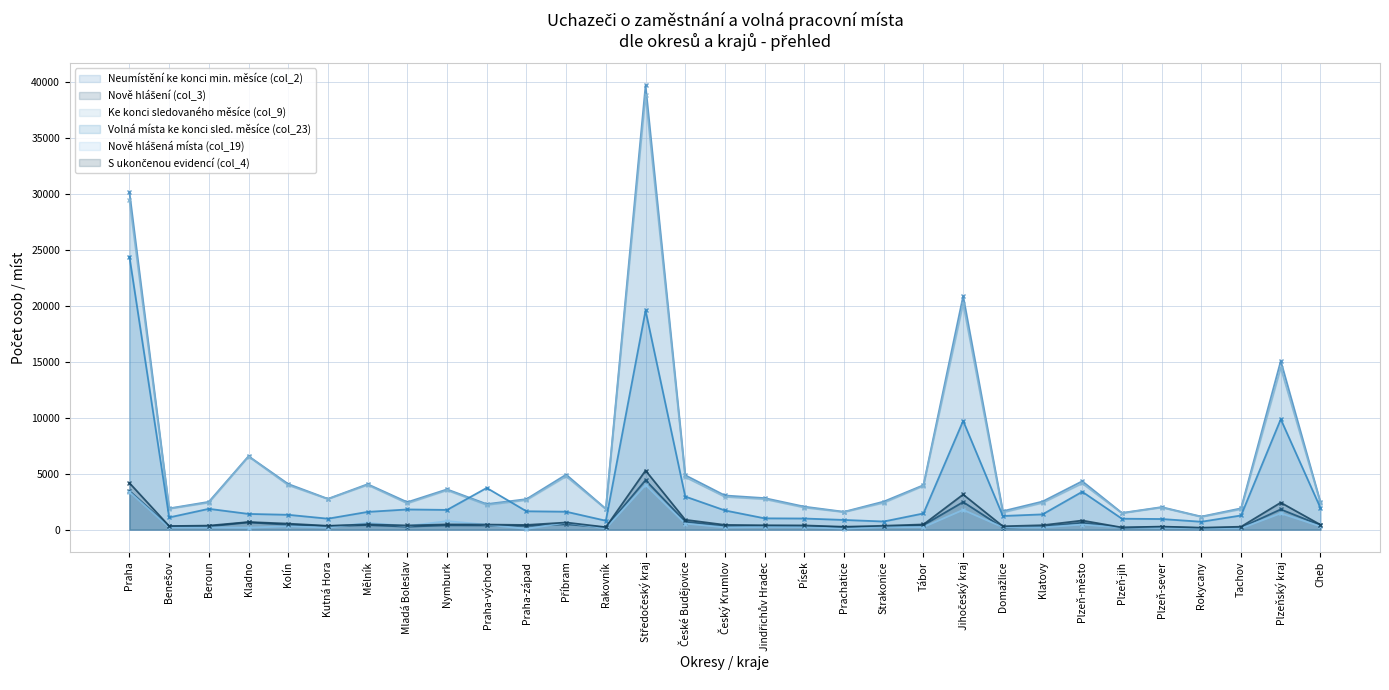

What is the smallest value displayed?

68